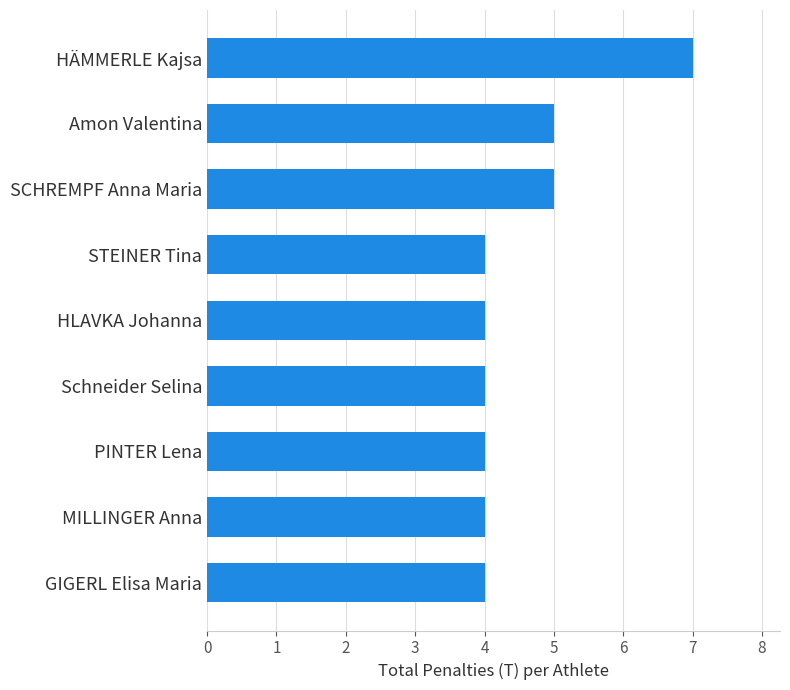

Reading bottom to top, list all the values displayed in this chart.

GIGERL Elisa Maria=4	MILLINGER Anna=4	PINTER Lena=4	Schneider Selina=4	HLAVKA Johanna=4	STEINER Tina=4	SCHREMPF Anna Maria=5	Amon Valentina=5	HÄMMERLE Kajsa=7